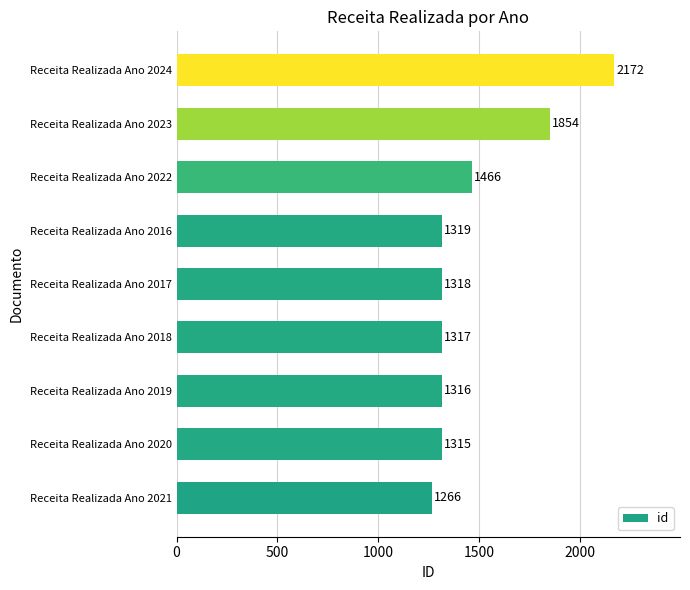

Rank the categories by value from lowest to highest.

Receita Realizada Ano 2021, Receita Realizada Ano 2020, Receita Realizada Ano 2019, Receita Realizada Ano 2018, Receita Realizada Ano 2017, Receita Realizada Ano 2016, Receita Realizada Ano 2022, Receita Realizada Ano 2023, Receita Realizada Ano 2024